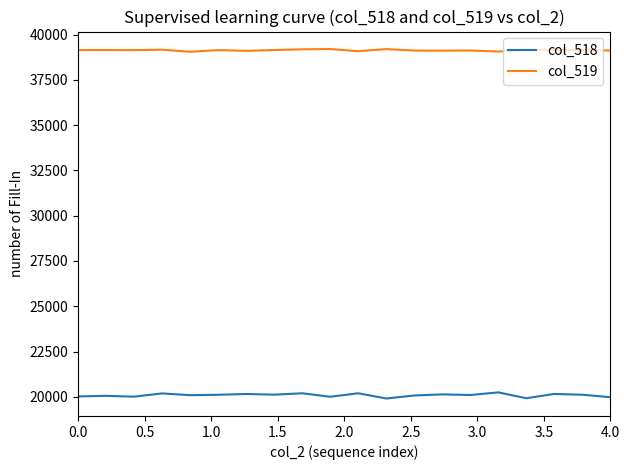

What is the highest value of the col_519 series?

39199